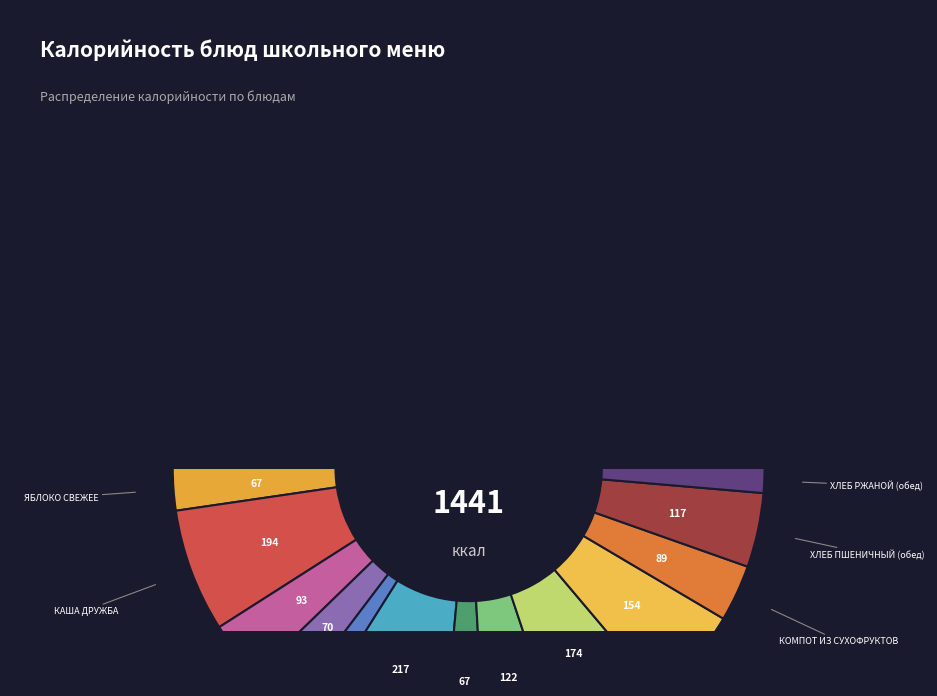

Which slice is the largest?

МАННИК